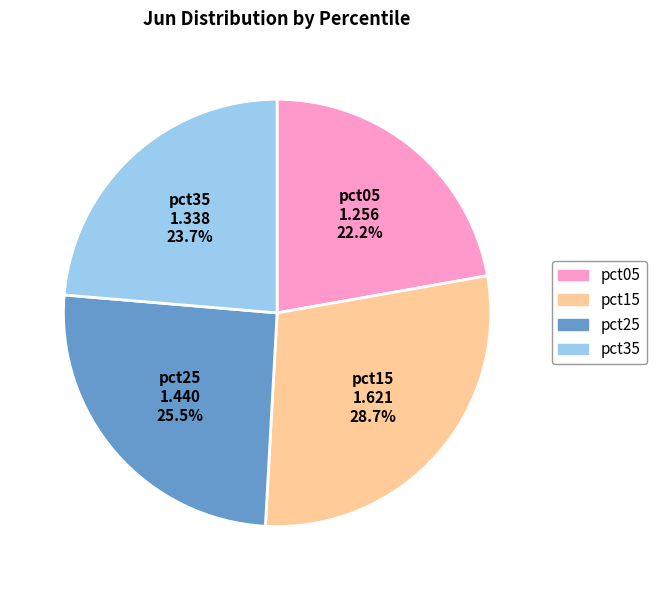

Is there any slice that represents more than half of the pie?

No